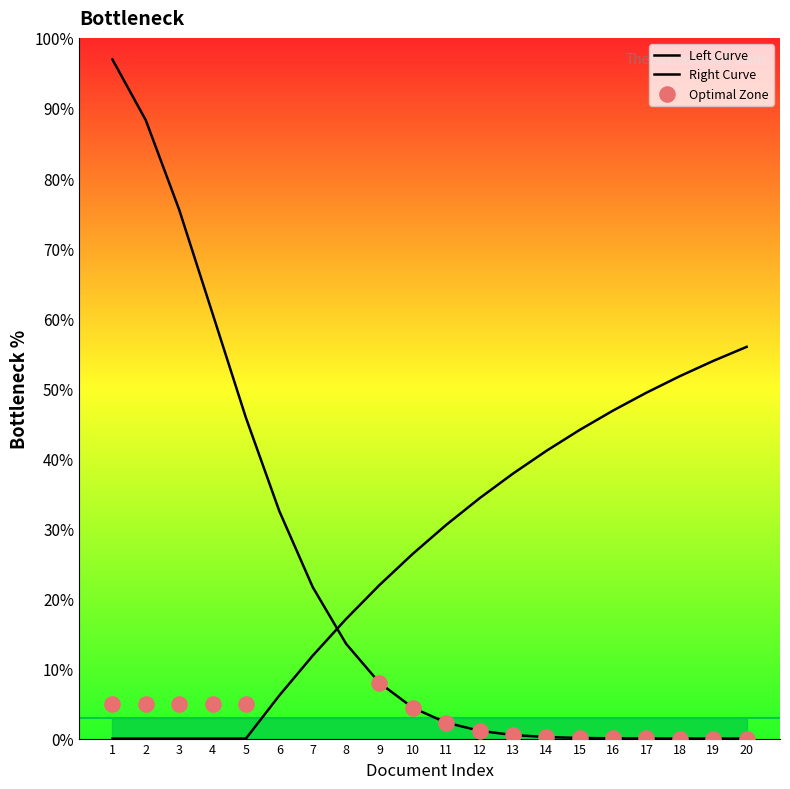

Between 4 and 16, which is larger?

16